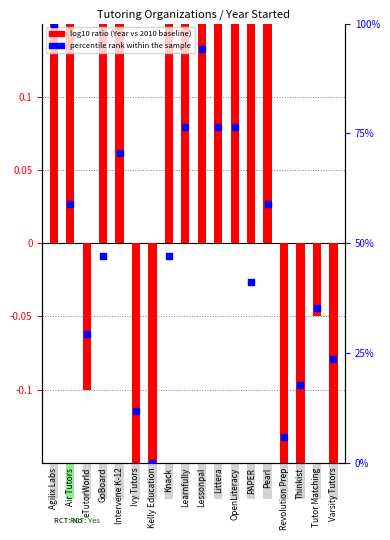

Between Revolution Prep and Intervene K-12, which is larger?

Intervene K-12